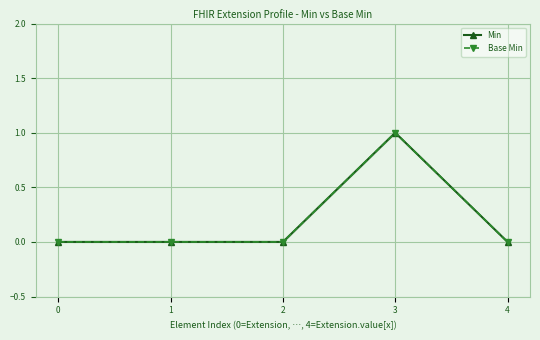

What are all the series names shown in the legend?

Min, Base Min